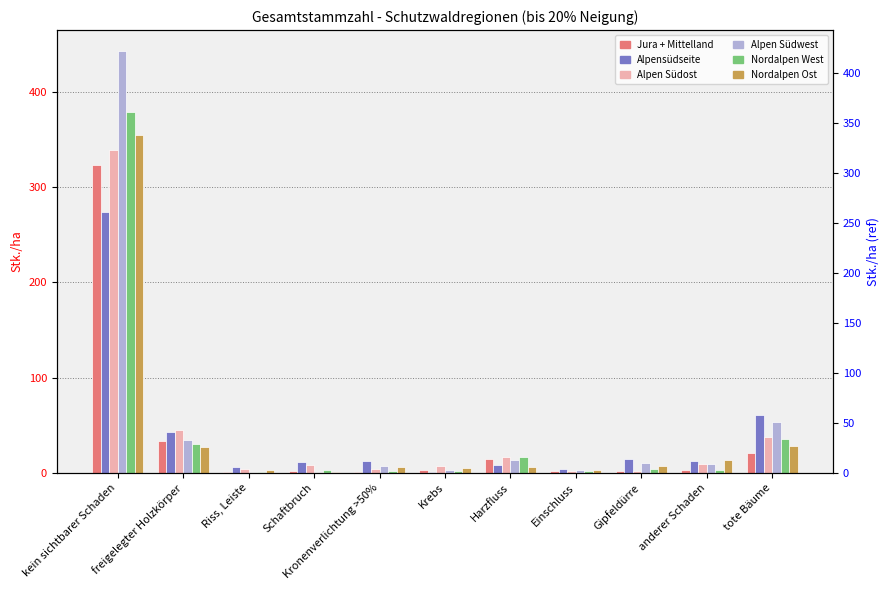

How many data points in Alpen Südwest are above 9?

5